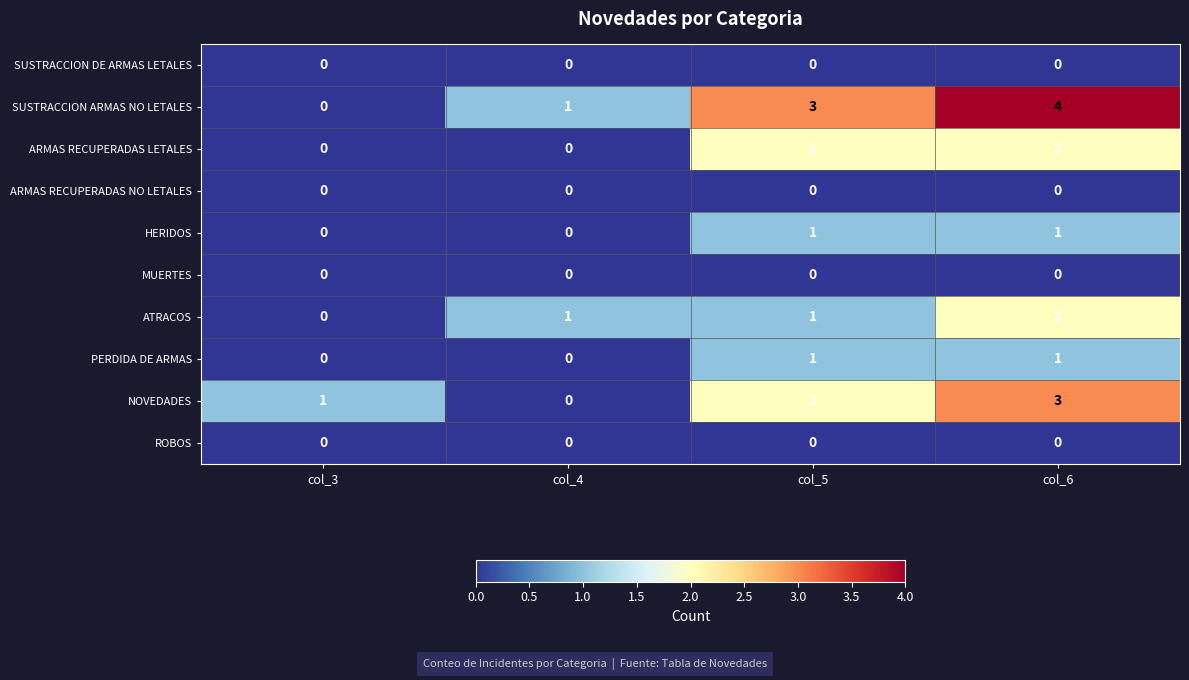

At how many categories does at least one series exceed 2?

2